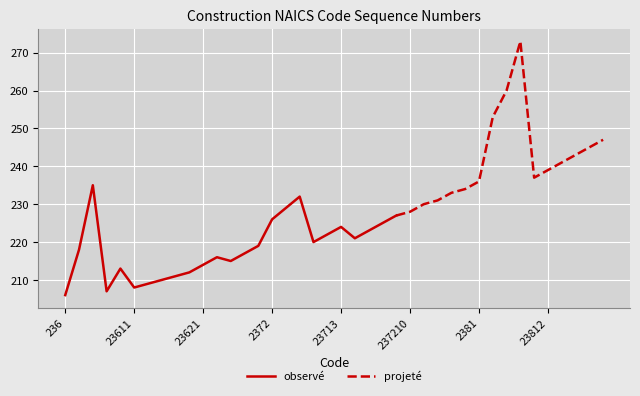

How many data points are above 226?

19